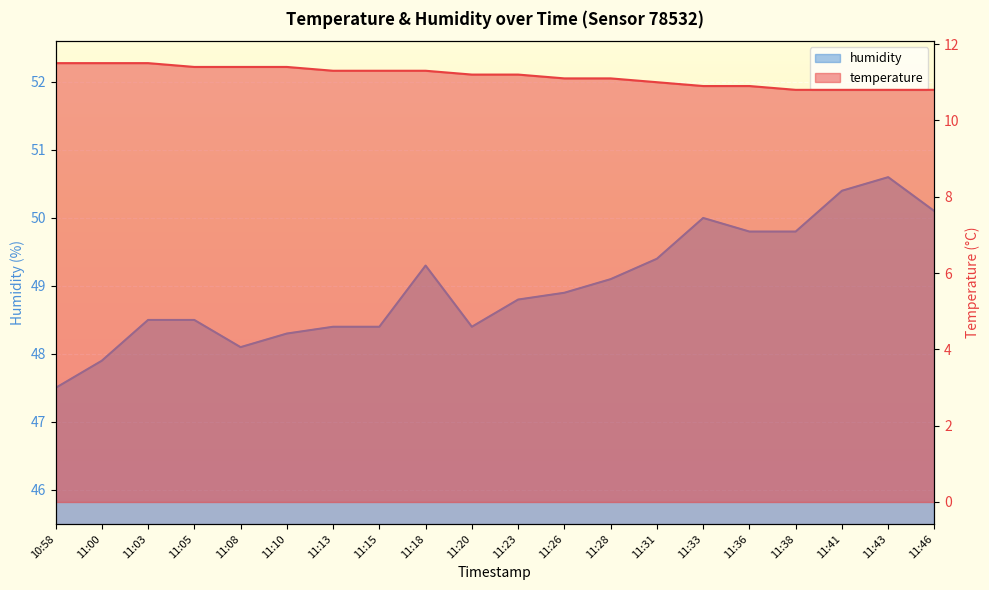

At how many categories does at least one series exceed 21?

20